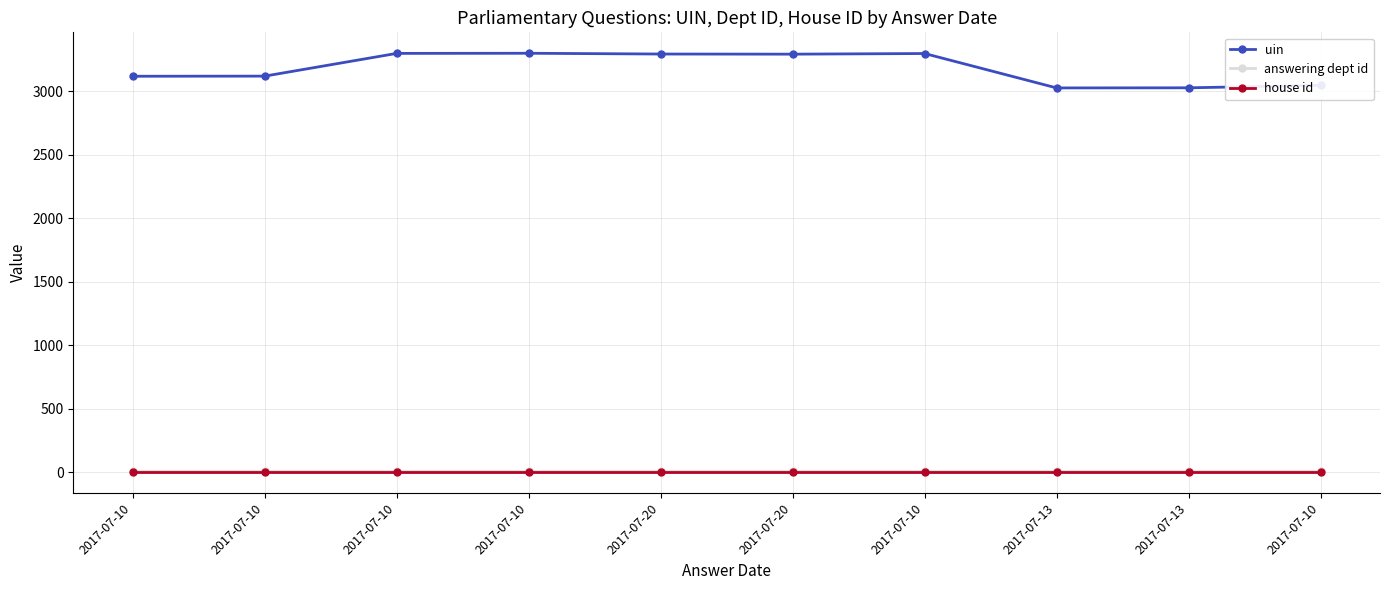

How many series are shown in this chart?

3